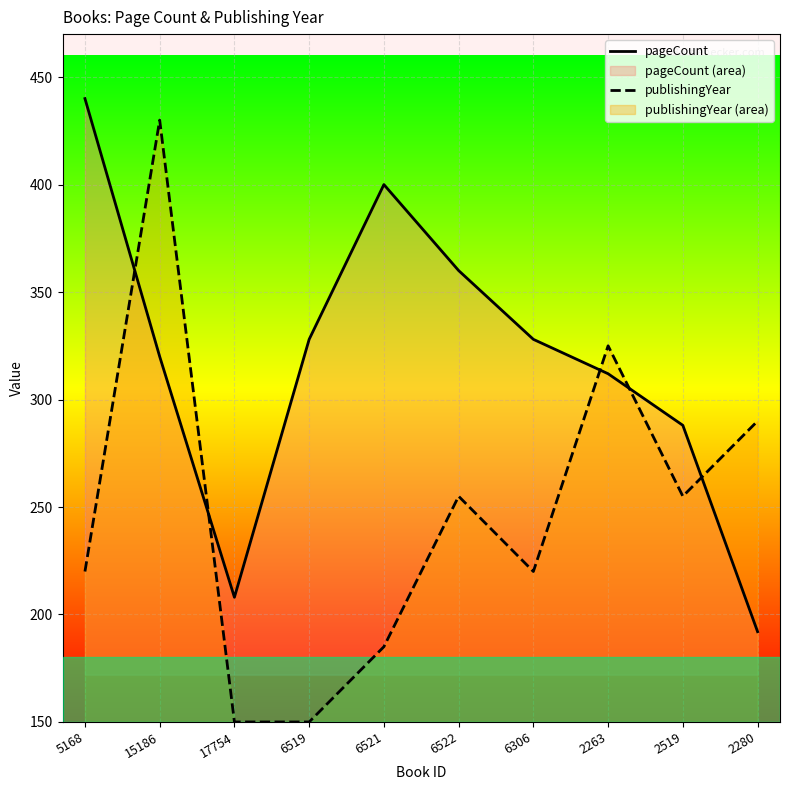

Reading left to right, what are all the values shown in this chart?

pageCount: 440	320	208	328	400	360	328	312	288	192
publishingYear: 220	430	150	150	185	255	220	325	255	290